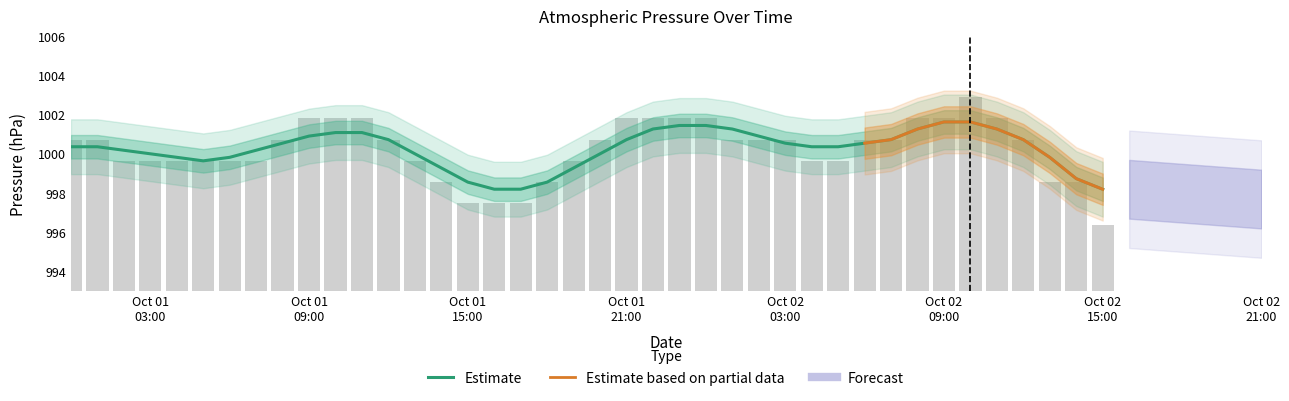

Count the number of values greater than 1000.

22